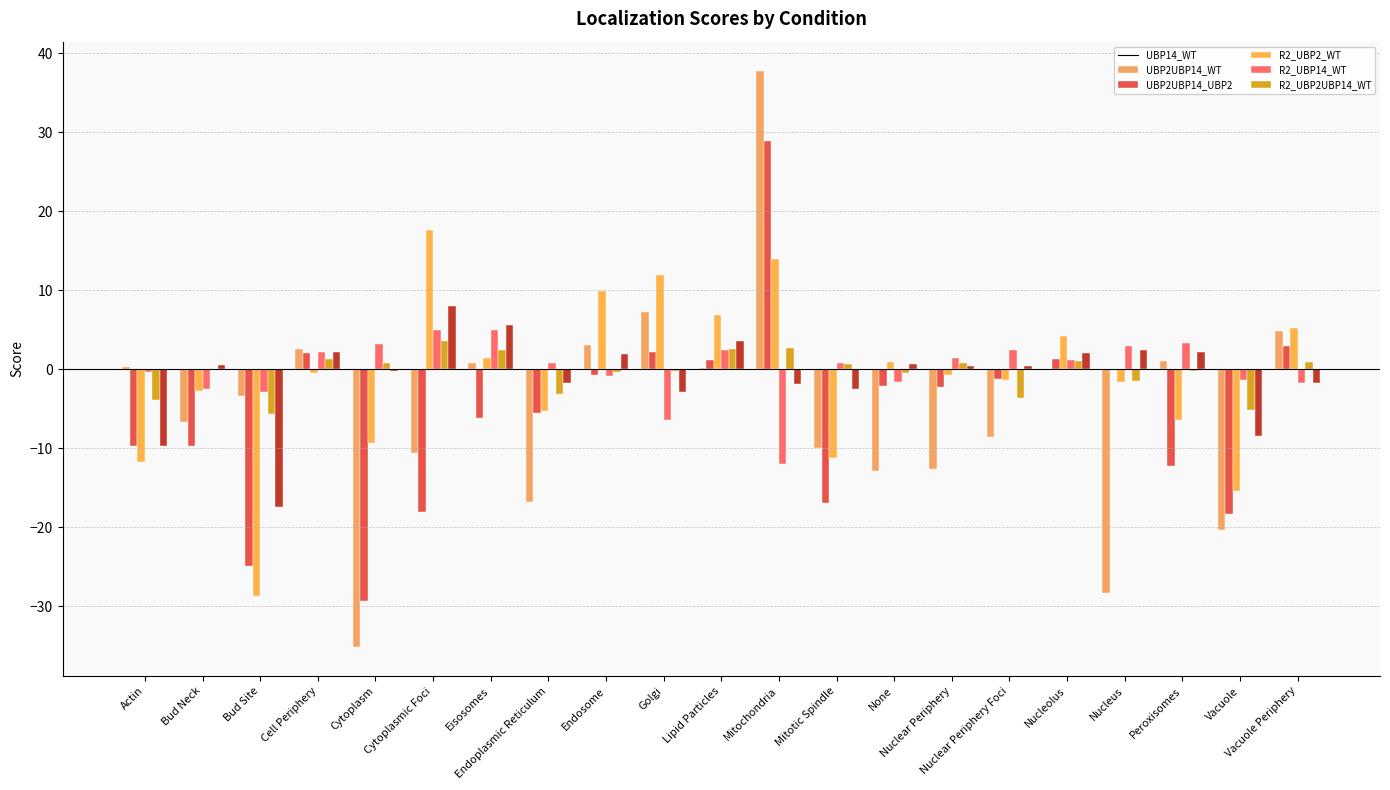

What is the difference between the highest and lowest values at Nucleolus?

4.2